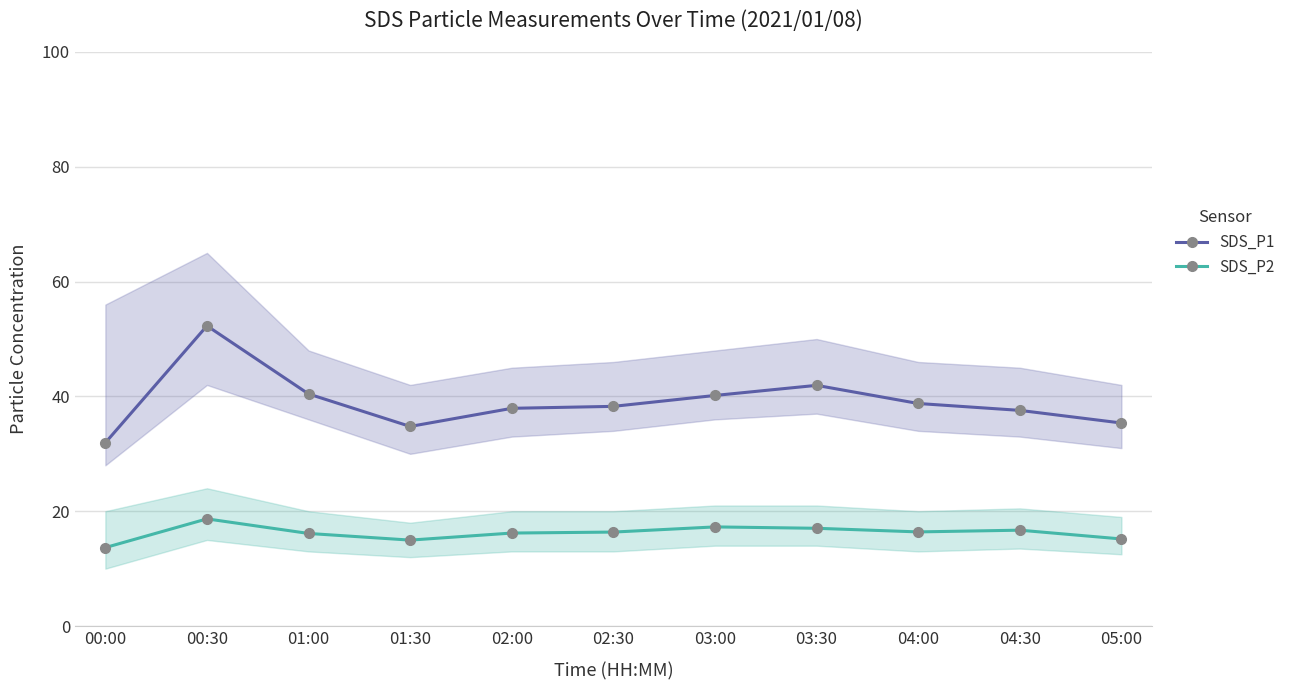

What is the label of the 4th point from the left?

01:30